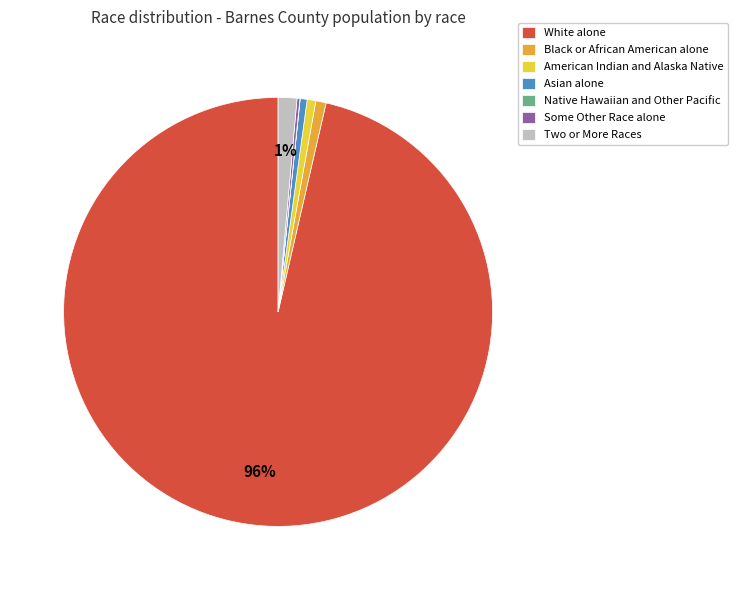

The White alone slice represents 88% of the pie. True or false?

False